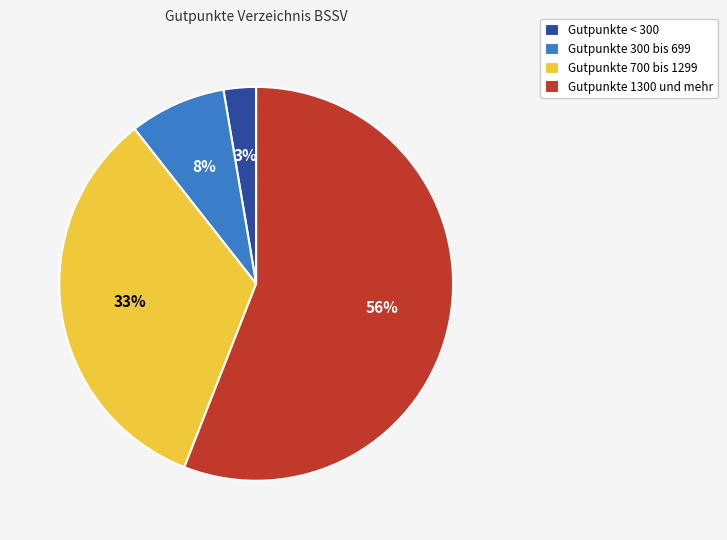

Between Gutpunkte < 300 and Gutpunkte 300 bis 699, which is larger?

Gutpunkte 300 bis 699